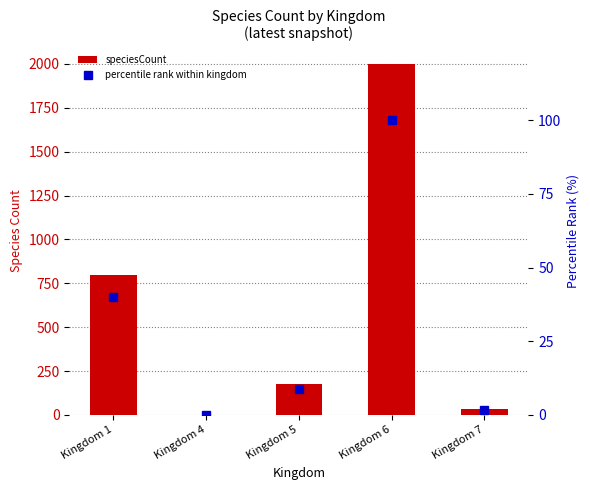

Reading left to right, list all the values displayed in this chart.

speciesCount: Kingdom 1=800.0	Kingdom 4=1.0	Kingdom 5=175.0	Kingdom 6=2000.0	Kingdom 7=37.0
percentile rank within kingdom: Kingdom 1=40.0	Kingdom 4=0.1	Kingdom 5=8.8	Kingdom 6=100.0	Kingdom 7=1.8